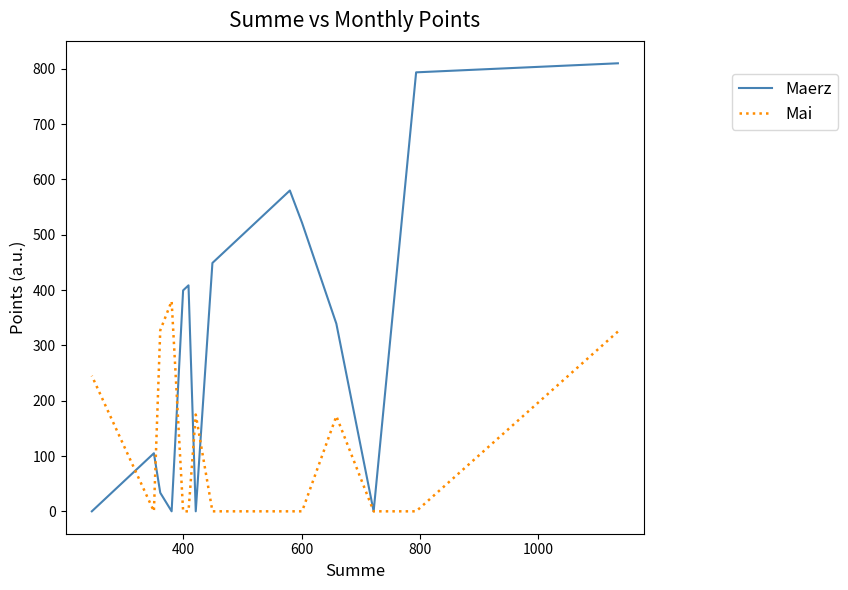

Which series has the largest range (max minus min)?

Maerz